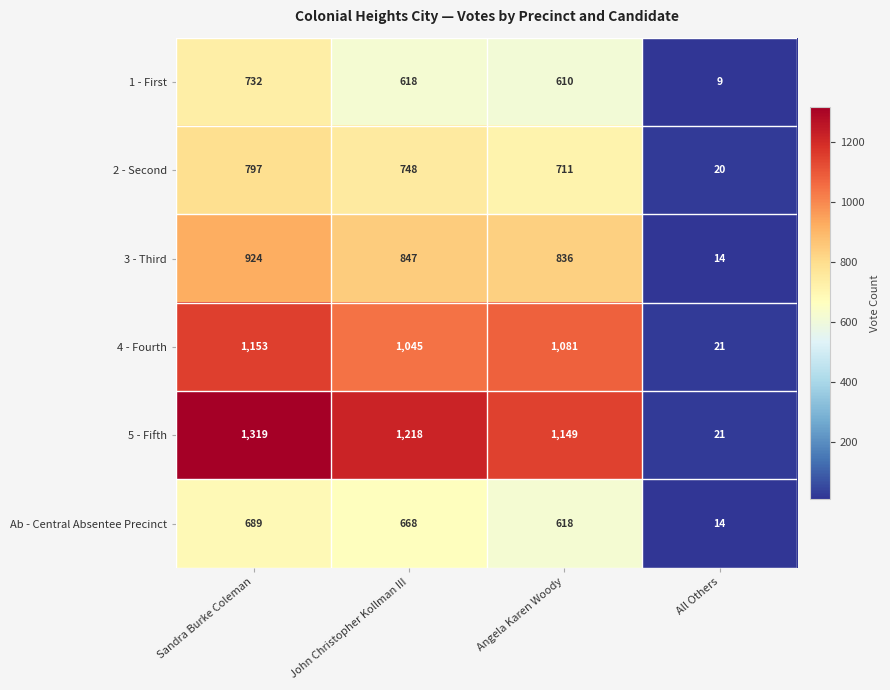

Reading right to left, transcribe all the data shown in this chart.

1 - First: 9	610	618	732
2 - Second: 20	711	748	797
3 - Third: 14	836	847	924
4 - Fourth: 21	1081	1045	1153
5 - Fifth: 21	1149	1218	1319
Ab - Central Absentee Precinct: 14	618	668	689